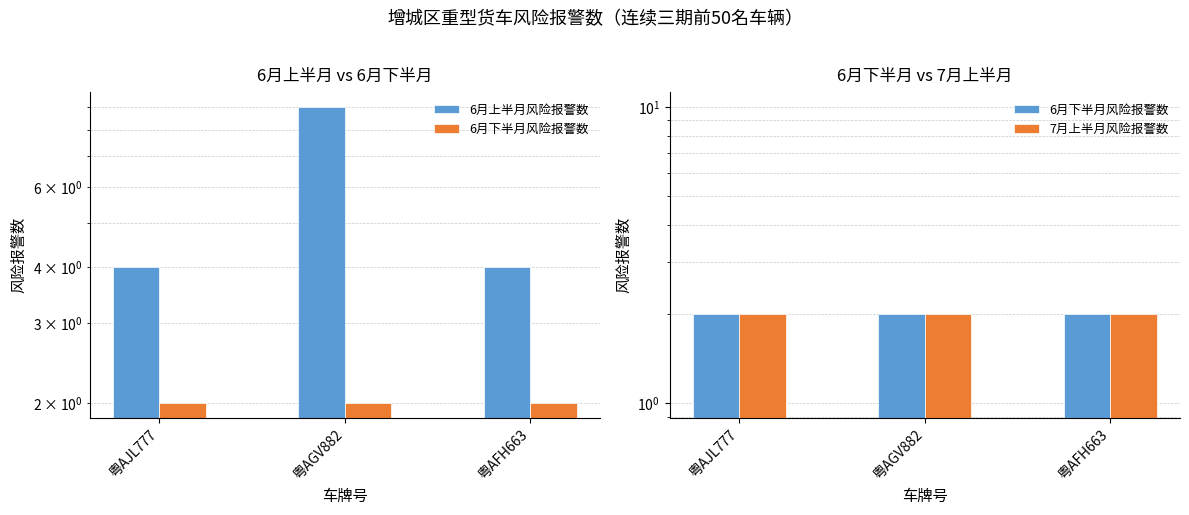

Reading left to right, what are all the values shown in this chart?

6月上半月风险报警数: 粤AJL777=4	粤AGV882=9	粤AFH663=4
6月下半月风险报警数: 粤AJL777=2	粤AGV882=2	粤AFH663=2
7月上半月风险报警数: 粤AJL777=2	粤AGV882=2	粤AFH663=2